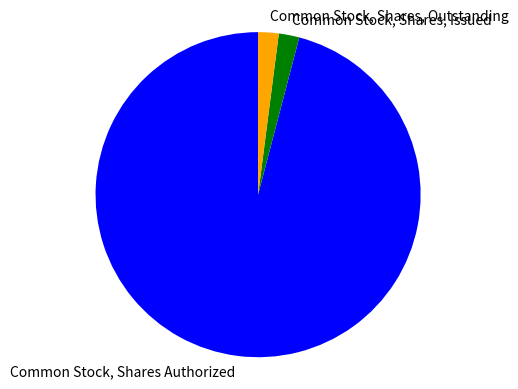

Count the number of slices in the pie.

3